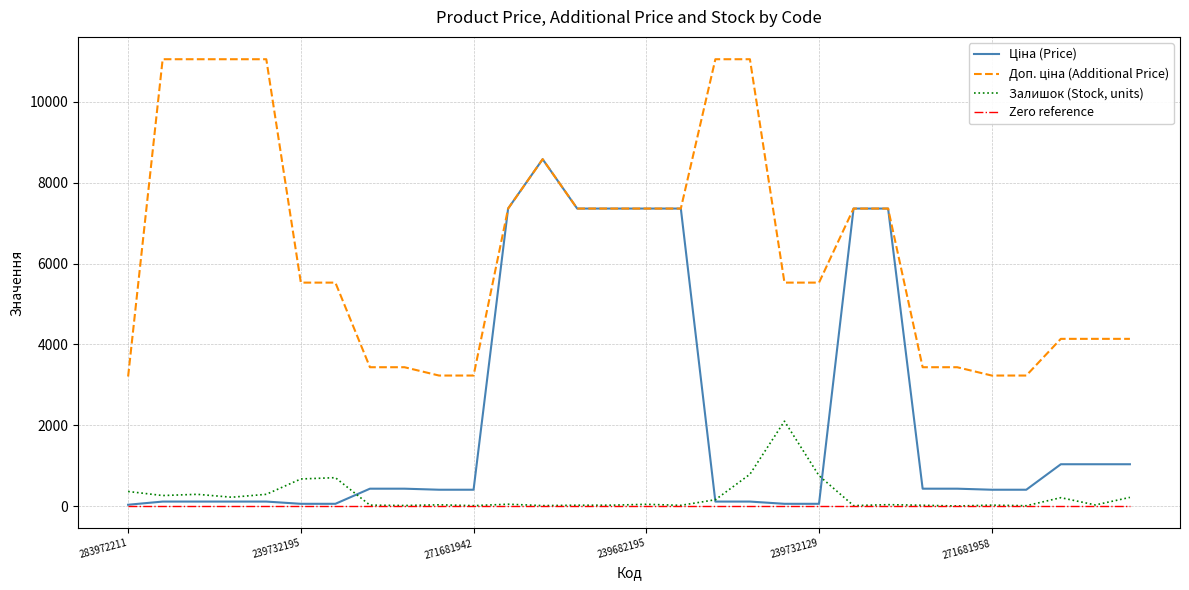

What is the greatest value displayed?

11055.0